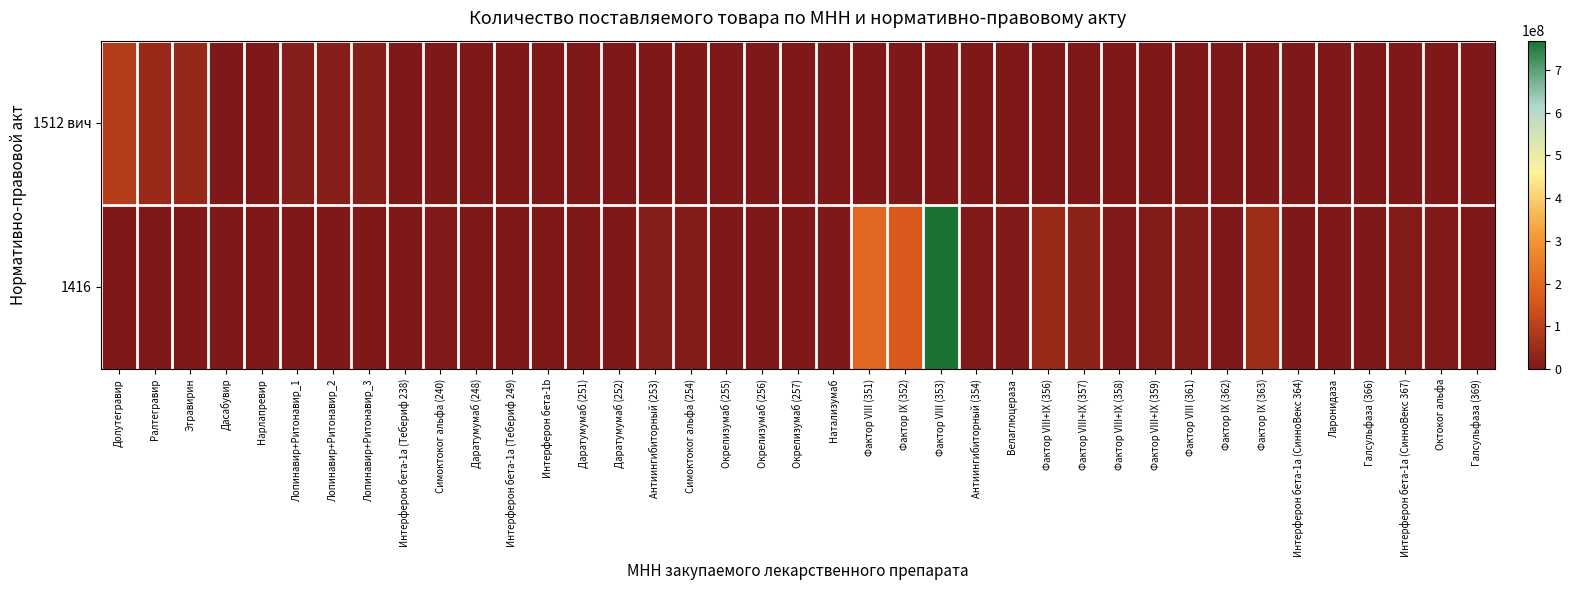

Which label corresponds to the largest value in the chart?

Фактор VIII (353)